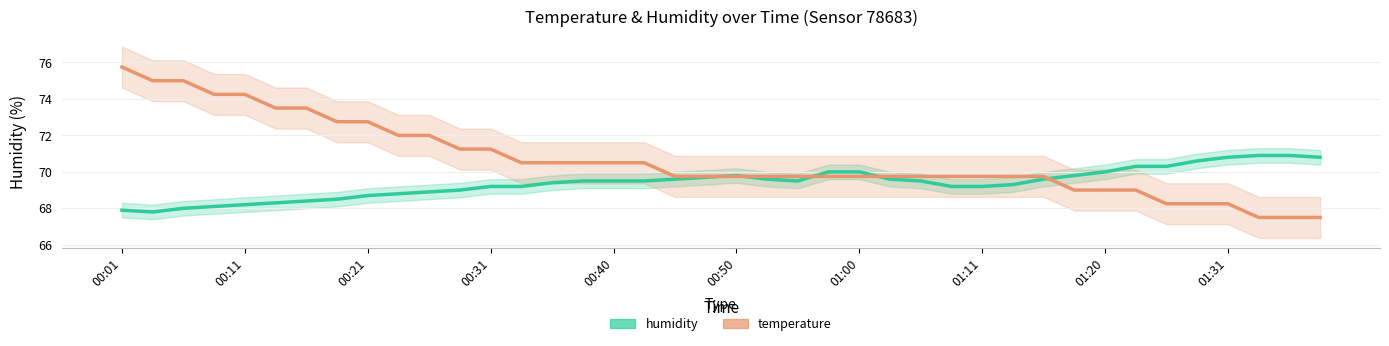

Between which two adjacent categories do humidity and temperature first intersect?

19 and 20